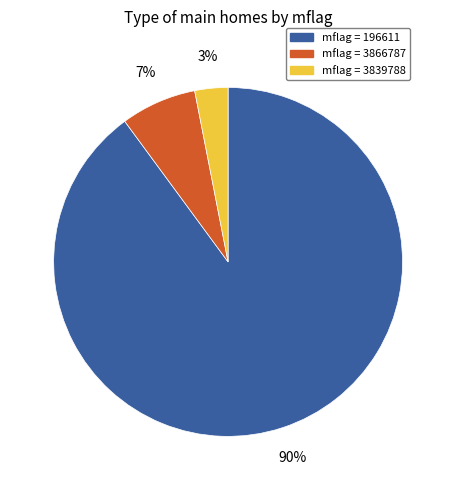

What percentage is the mflag = 196611 slice, to the nearest percent?

90%